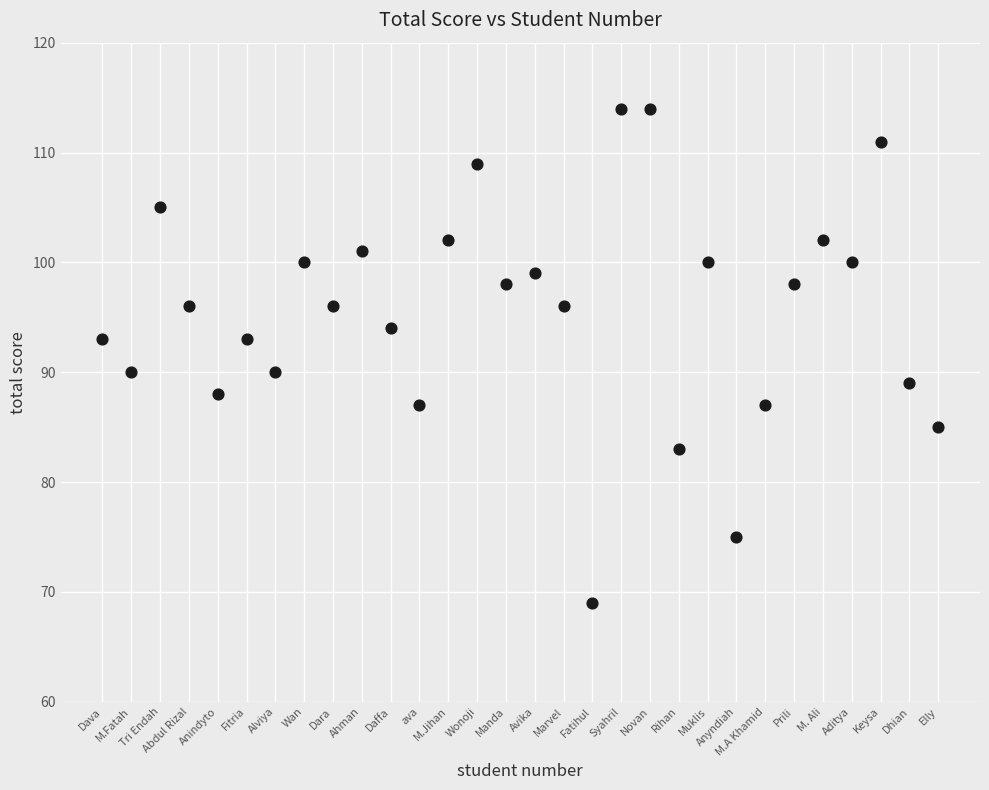

What is the range of Y values (max minus min)?

45